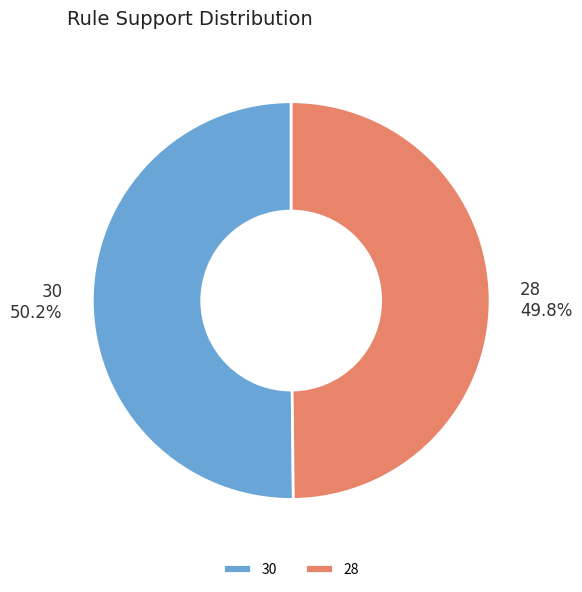

How many segments does this pie chart have?

2